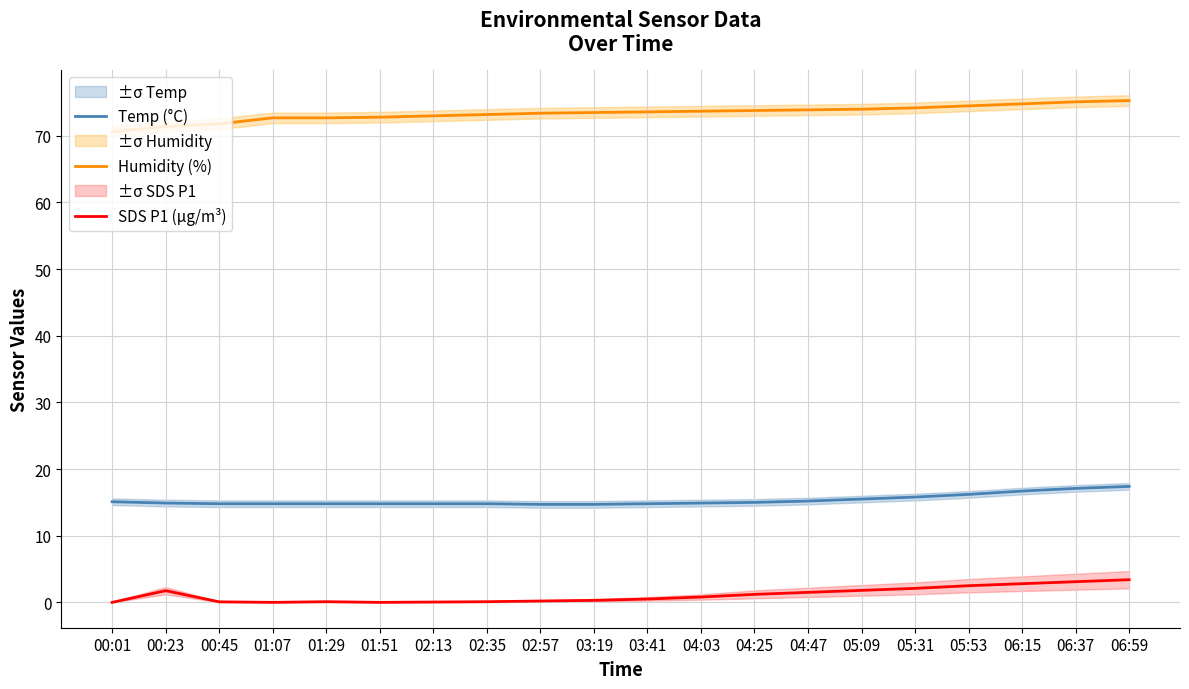

What position from the left is 03:19?

10